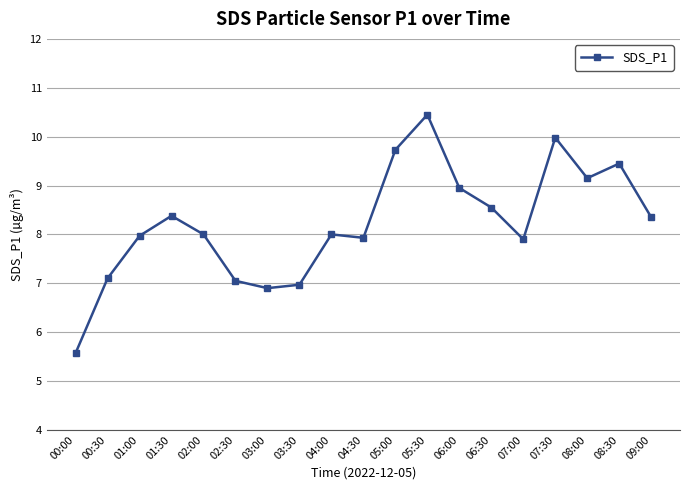

What is the label of the 17th point from the right?

01:00